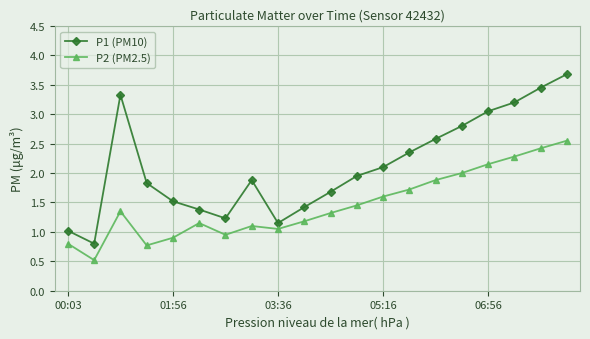

List the series in order of their overall mean, highest first.

P1 (PM10), P2 (PM2.5)